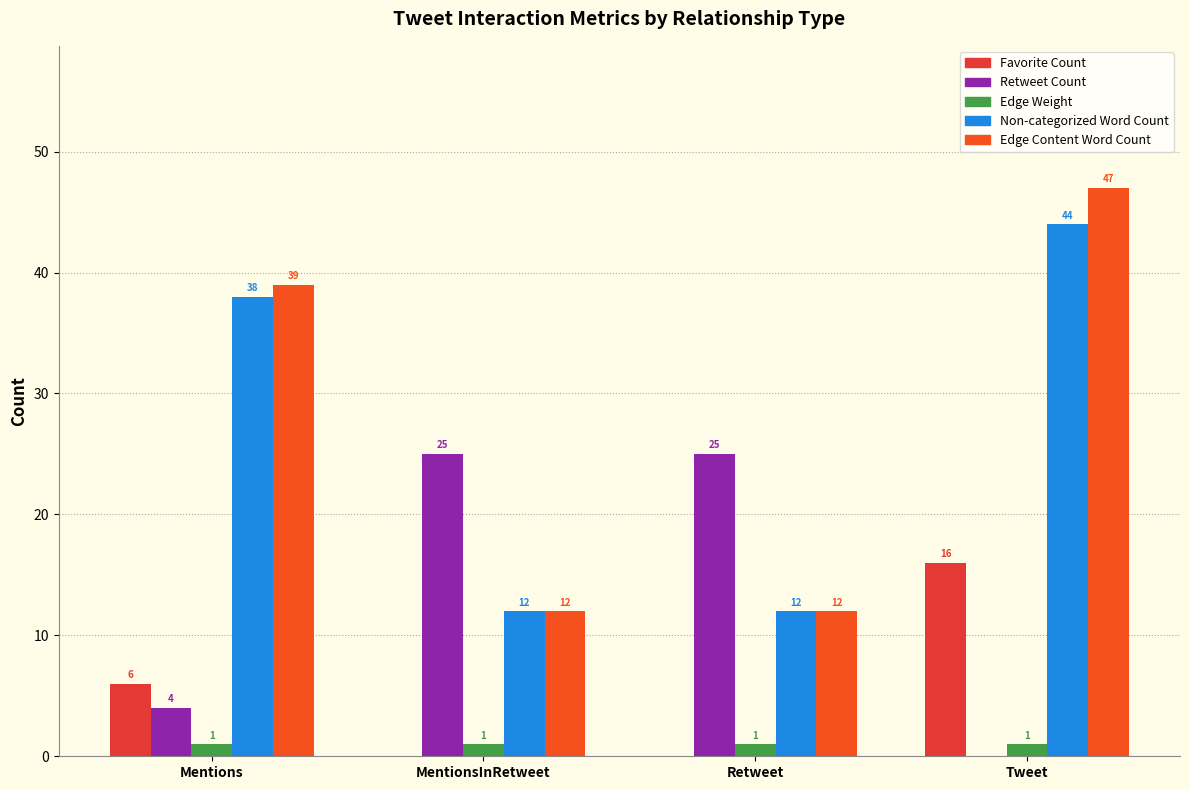

The value of Retweet Count at Retweet is 36. True or false?

False